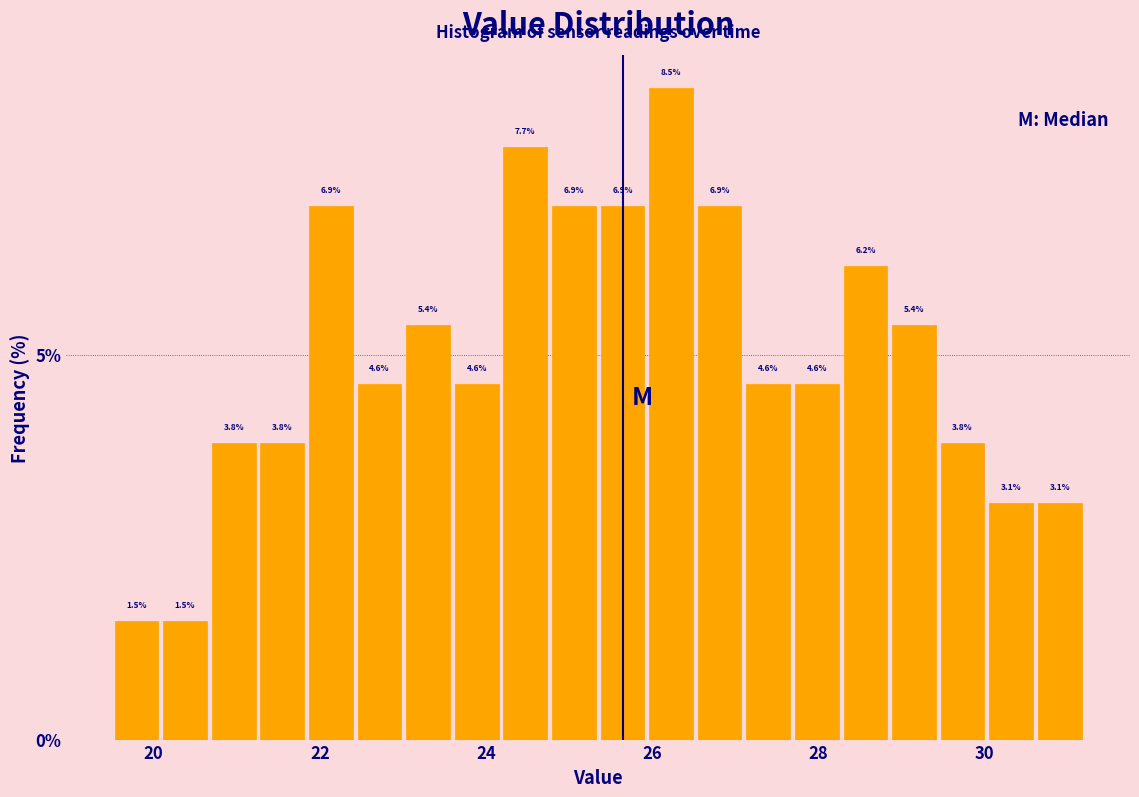

Read against the x-axis, roughly where is the centre of the tallest bar?

26.2